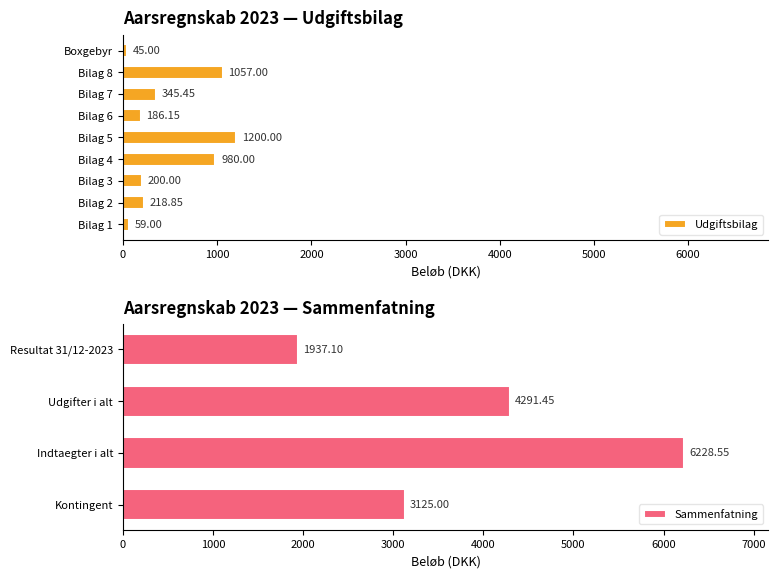

Which category has the highest value across all series?

Bilag 5